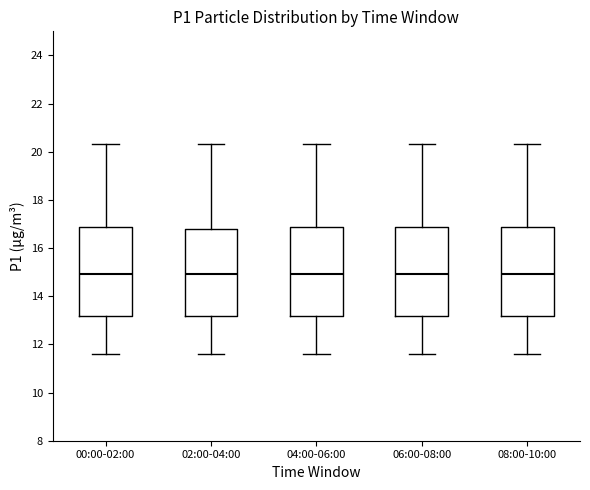

Reading left to right, transcribe this box plot: for each box, give where its median line is, the range the box spans, and where its two whiskers end, as read against the y-axis. The values are not printed on the chart, so give them approximately, as read against the axis.

00:00-02:00: median 15.0, box 13.2 to 16.8, whiskers 11.6 to 20.4
02:00-04:00: median 15.0, box 13.2 to 16.8, whiskers 11.6 to 20.4
04:00-06:00: median 15.0, box 13.2 to 16.8, whiskers 11.6 to 20.4
06:00-08:00: median 15.0, box 13.2 to 16.8, whiskers 11.6 to 20.4
08:00-10:00: median 15.0, box 13.2 to 16.8, whiskers 11.6 to 20.4